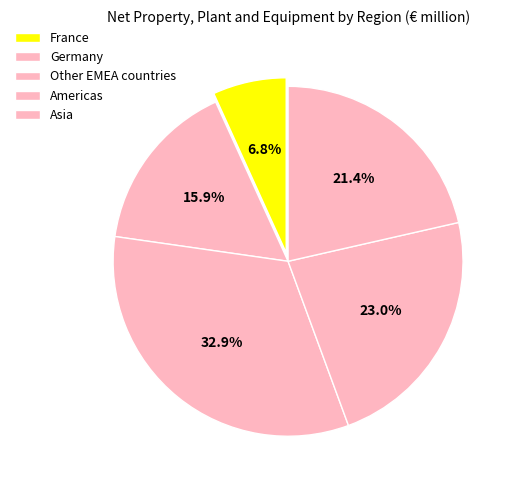

To the nearest percent, what is the average slice percentage?

20%